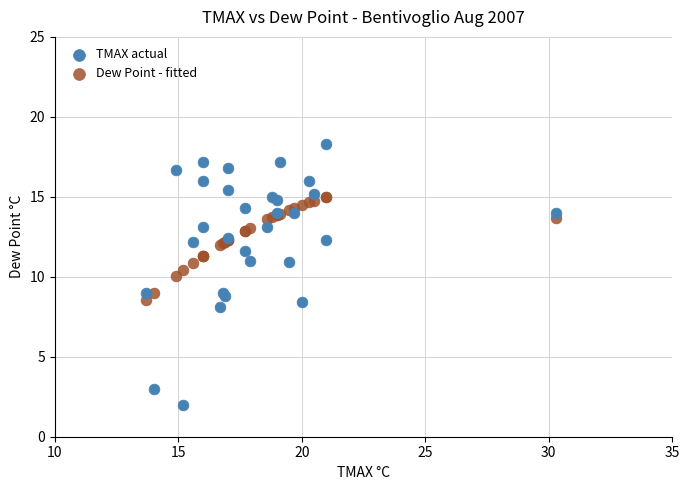

Which series has the widest spread of Y values?

TMAX actual